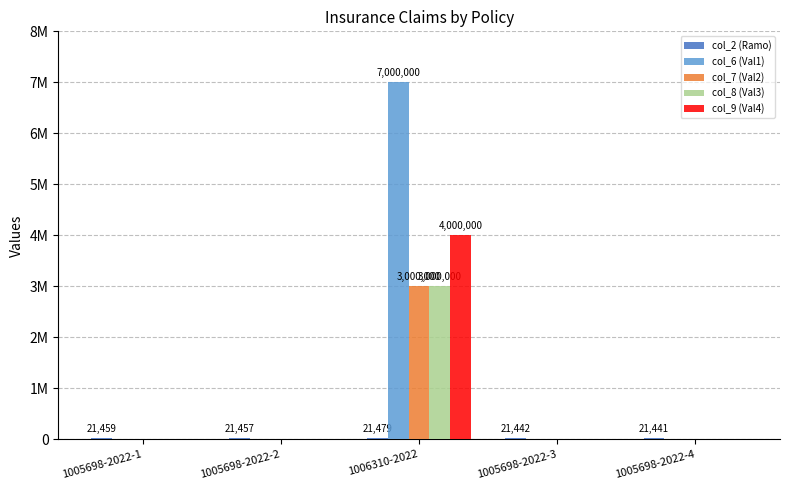

Which series changed the most between 1005698-2022-2 and 1005698-2022-4?

col_2 (Ramo)